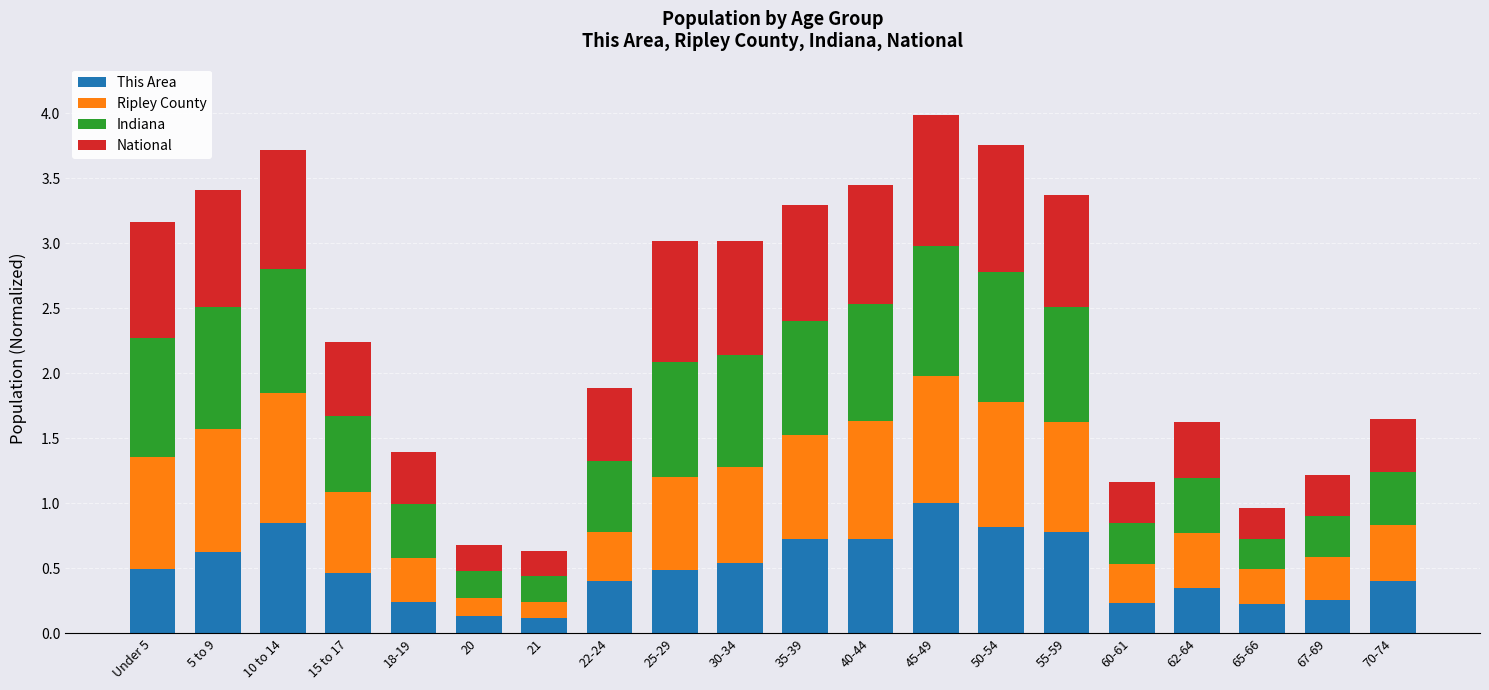

What is the total value across all series at 62-64?

1.6